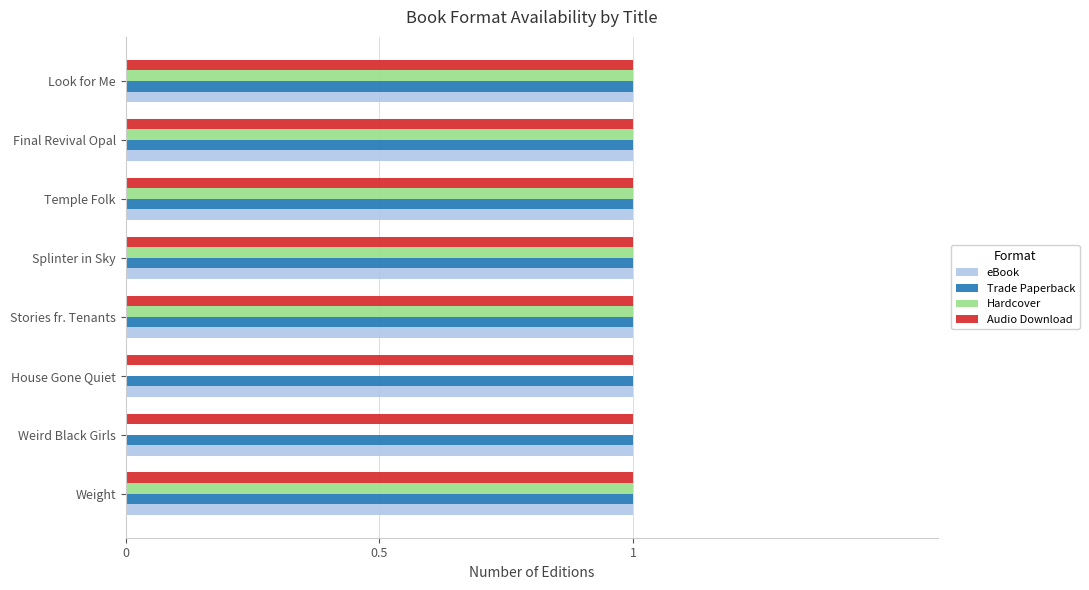

What is the total value across all series at Splinter in Sky?

4